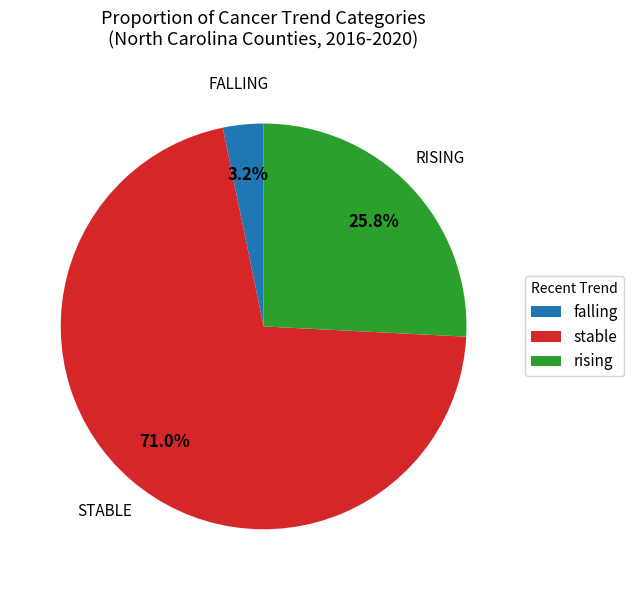

How many slices are in this pie chart?

3